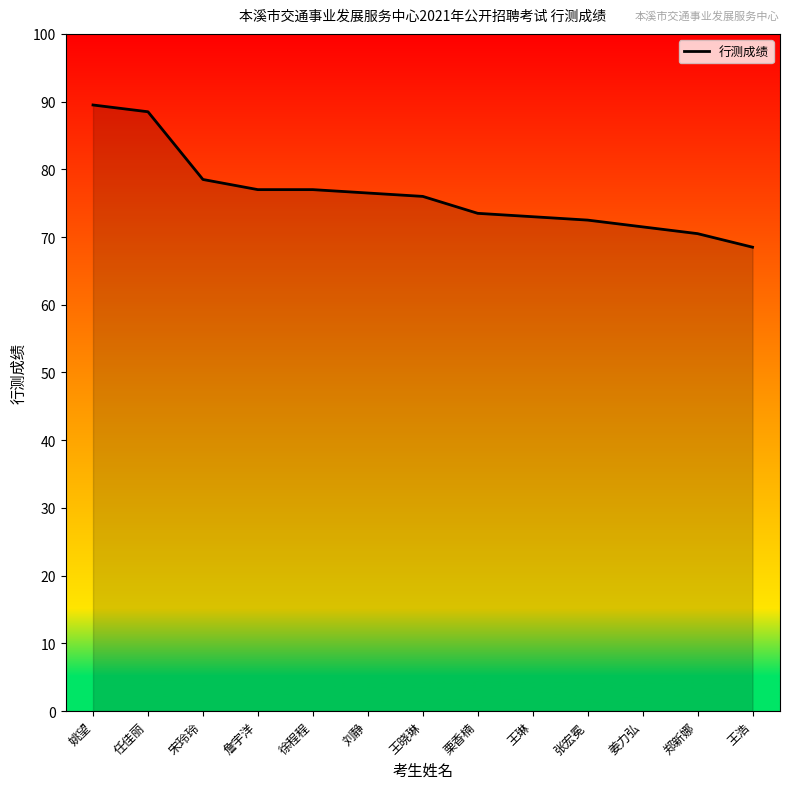

What is the greatest value displayed?

89.5